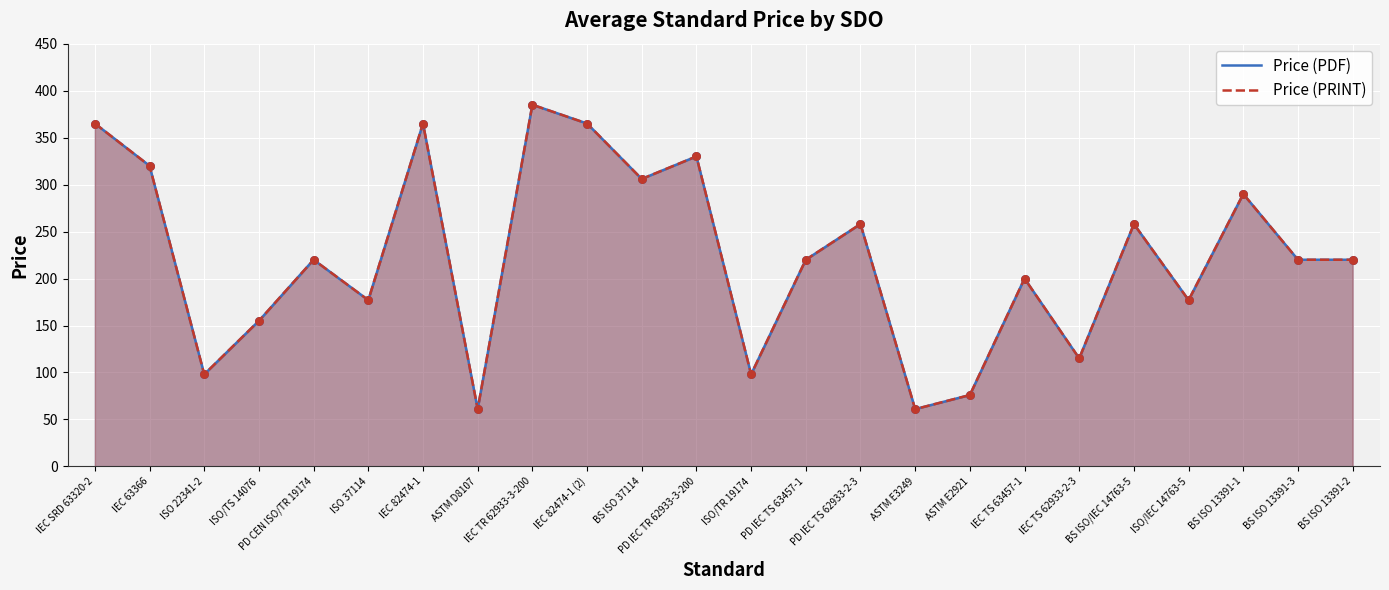

Which series has the widest spread of Y values?

Price (PDF)